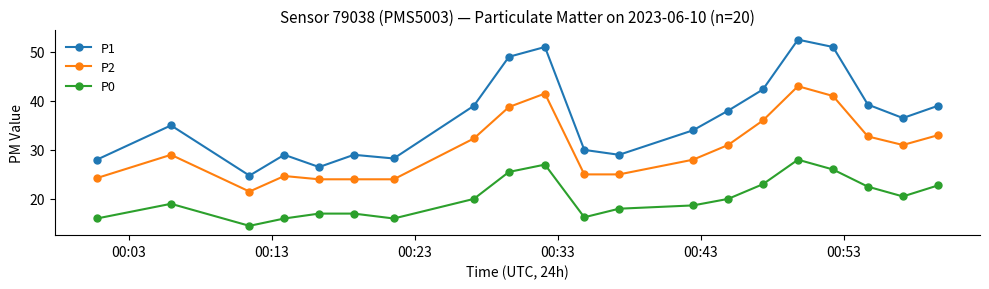

What is the value of the P1 point at the 9th from the left?

49.0